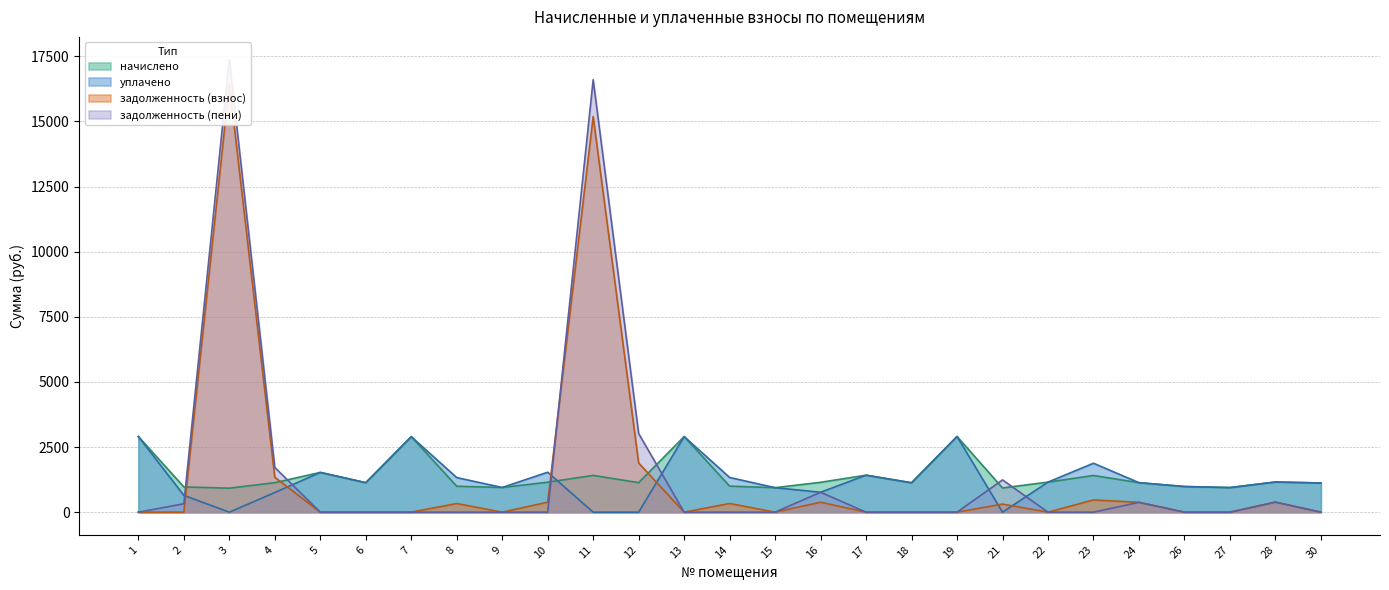

Reading left to right, extract all data points from this chart.

начислено: 1=2901.7	2=969.7	3=921.8	4=1131.9	5=1526.4	6=1131.9	7=2898.0	8=995.5	9=947.5	10=1150.3	11=1412.1	12=1131.9	13=2901.7	14=999.2	15=940.2	16=1146.7	17=1419.5	18=1128.2	19=2905.3	21=929.1	22=1154.0	23=1408.4	24=1131.9	26=984.4	27=943.9	28=1157.7	30=1120.9
задолженность (взнос): 1=0.0	2=0.0	3=16453.2	4=1339.0	5=0.0	6=0.0	7=0.0	8=331.8	9=0.0	10=383.4	11=15187.1	12=1886.5	13=0.0	14=333.1	15=0.0	16=382.2	17=0.0	18=0.0	19=0.0	21=309.7	22=0.0	23=469.5	24=377.3	26=0.0	27=0.0	28=385.9	30=0.0
задолженность (пени): 1=0.0	2=323.2	3=17375.0	4=1716.3	5=0.0	6=0.0	7=0.0	8=0.0	9=0.0	10=0.0	11=16599.3	12=3018.4	13=0.0	14=0.0	15=0.0	16=764.4	17=0.0	18=0.0	19=0.0	21=1238.8	22=0.0	23=0.0	24=377.3	26=0.0	27=0.0	28=385.9	30=0.0
уплачено: 1=2901.7	2=646.5	3=0.0	4=754.6	5=1526.4	6=1131.9	7=2898.0	8=1327.3	9=947.5	10=1533.8	11=0.0	12=0.0	13=2901.7	14=1332.2	15=940.2	16=764.4	17=1419.5	18=1128.2	19=2905.3	21=0.0	22=1154.0	23=1877.9	24=1131.9	26=984.4	27=943.9	28=1157.7	30=1120.9